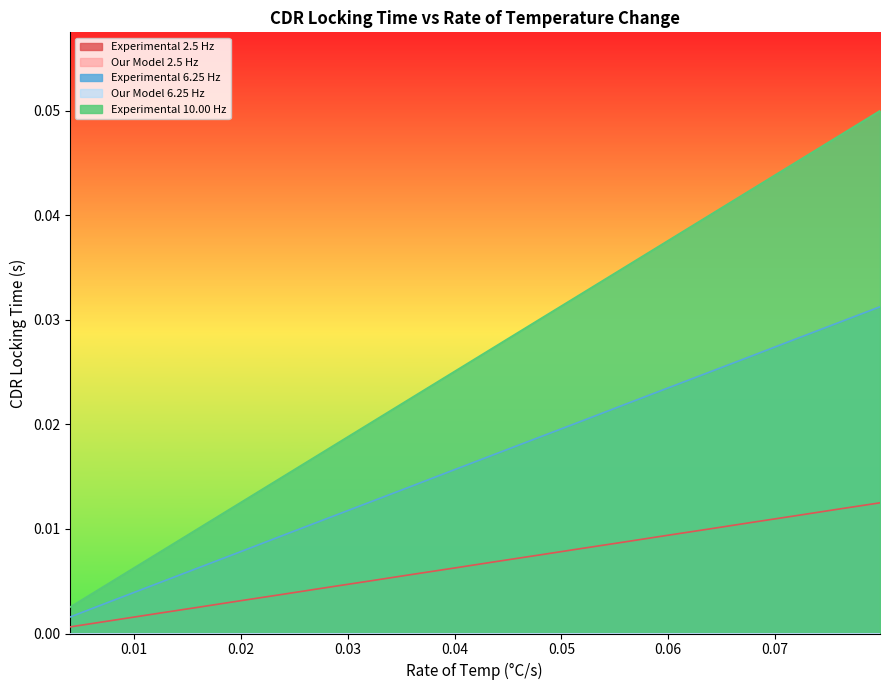

Is the value of Experimental 10.00 Hz at 0.05188 greater than the value of Experimental 6.25 Hz at 0.05188?

Yes